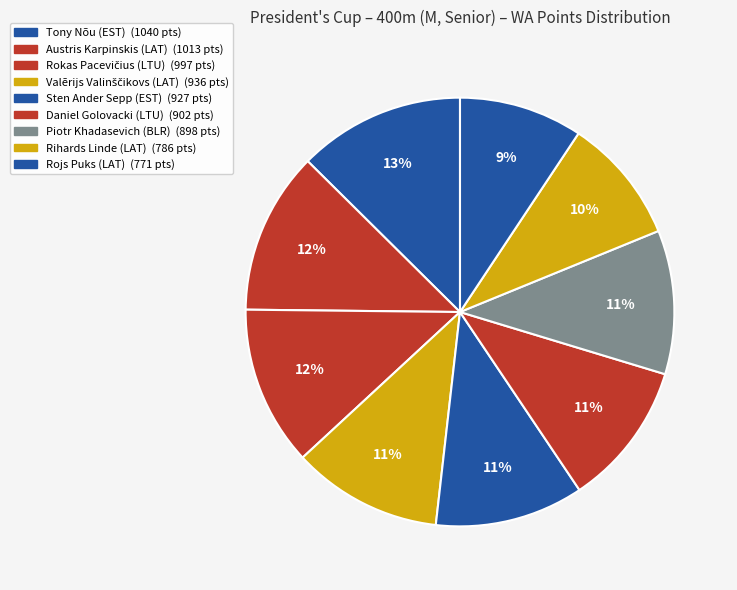

How many segments does this pie chart have?

9